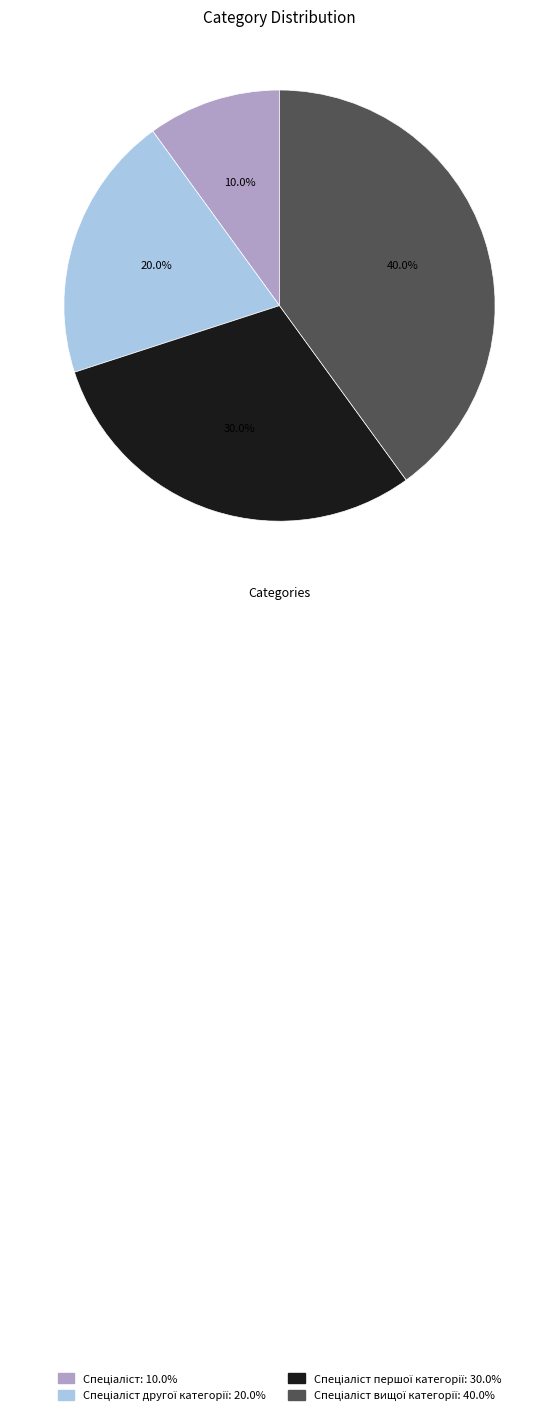

Does any single category account for the majority?

No